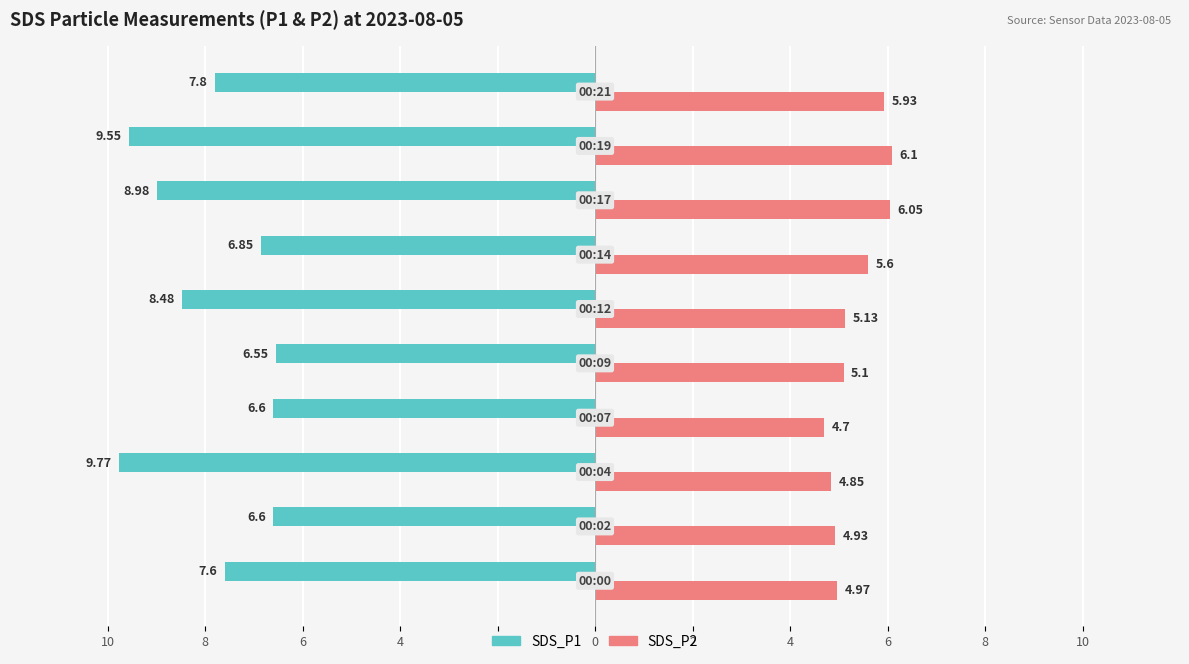

What are all the series names shown in the legend?

SDS_P1, SDS_P2